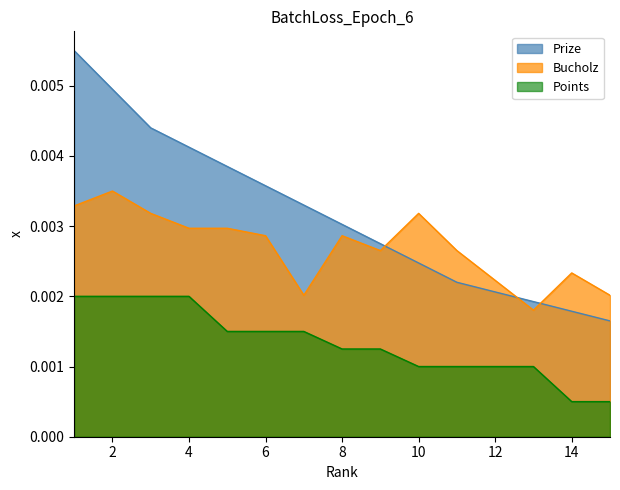

The Bucholz series shows 0.0 at 13. True or false?

True